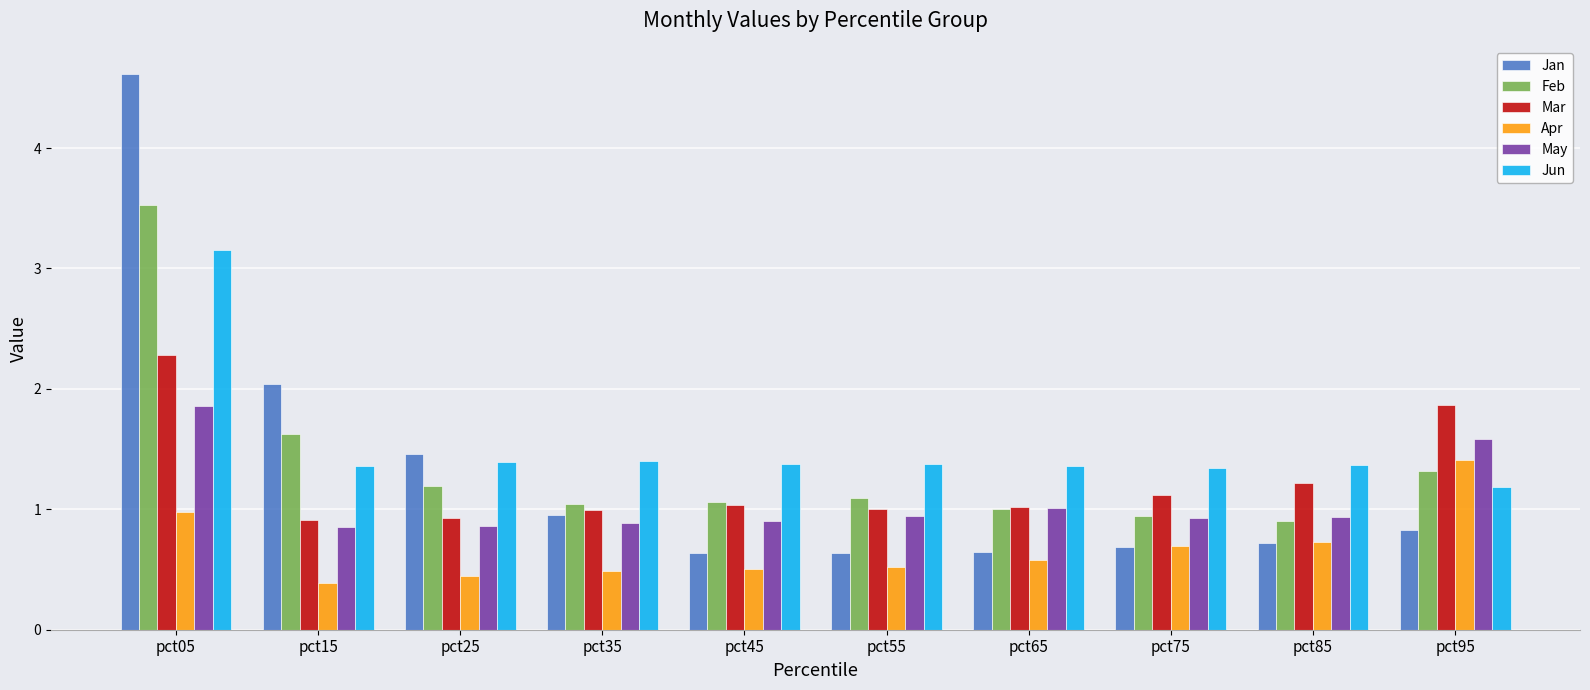

What is the difference between the second highest and minimum values in the Feb series?

0.7